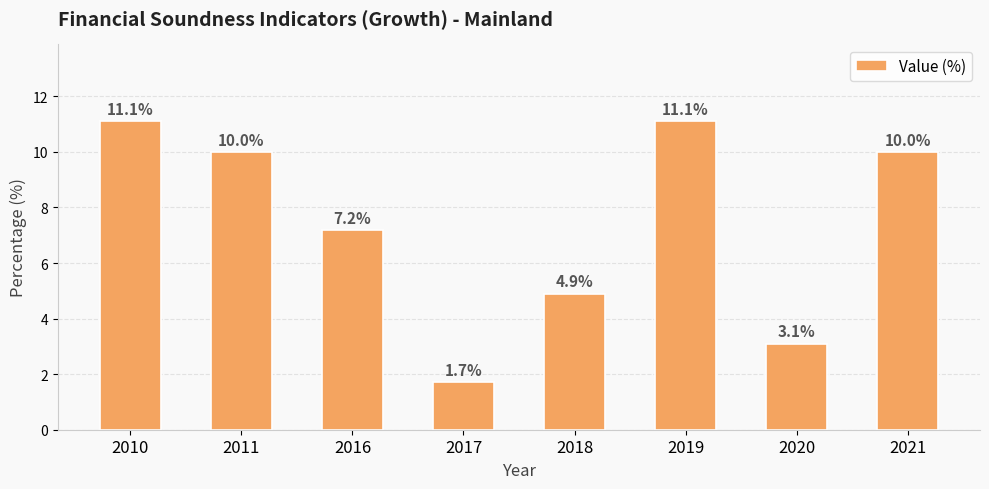

The value at 2018 is 2.5. True or false?

False